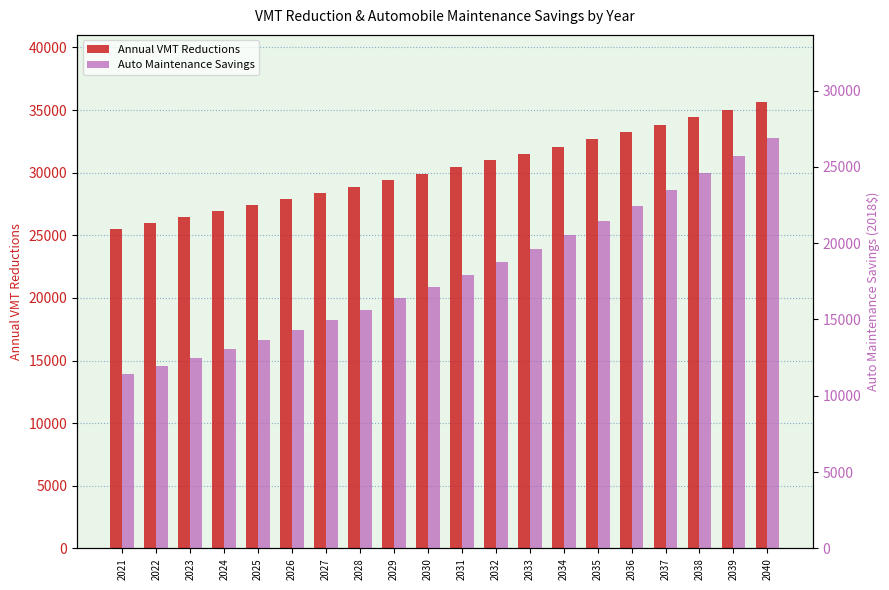

True or false: Auto Maintenance Savings has a value of 14960.2 at 2027.

True